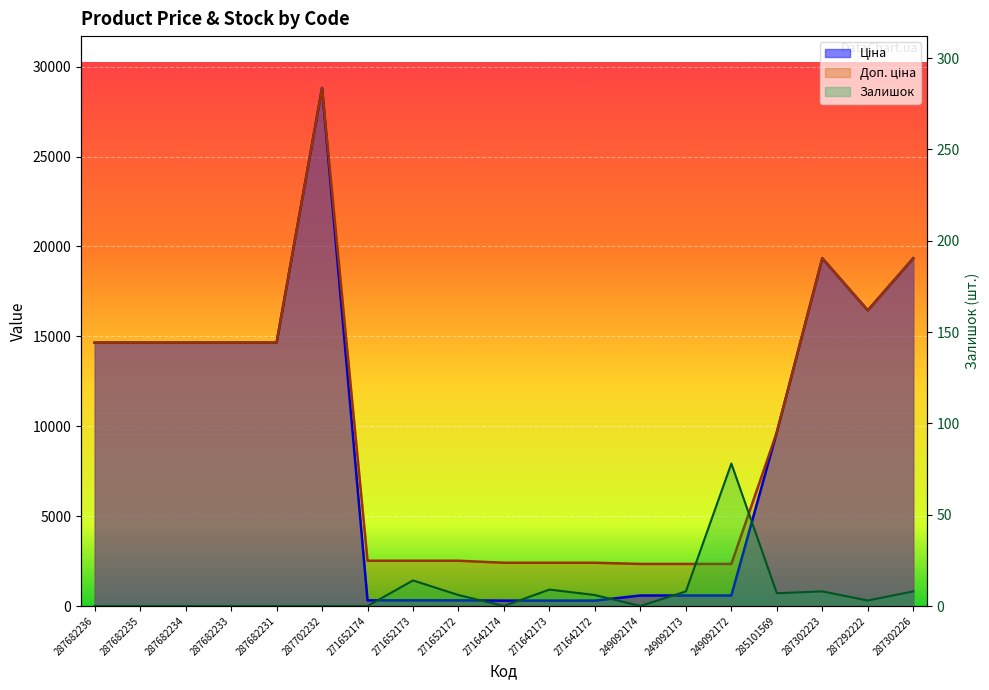

What are all the series names shown in the legend?

Ціна, Доп. ціна, Залишок